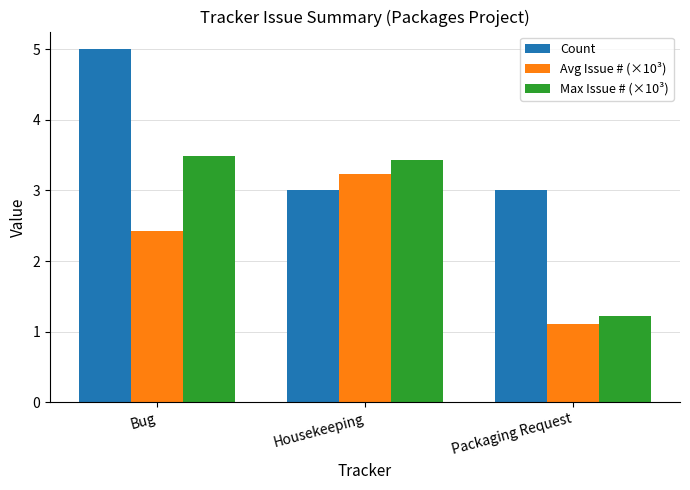

Rank the series by their maximum value, from lowest to highest.

Avg Issue # (×10³), Max Issue # (×10³), Count